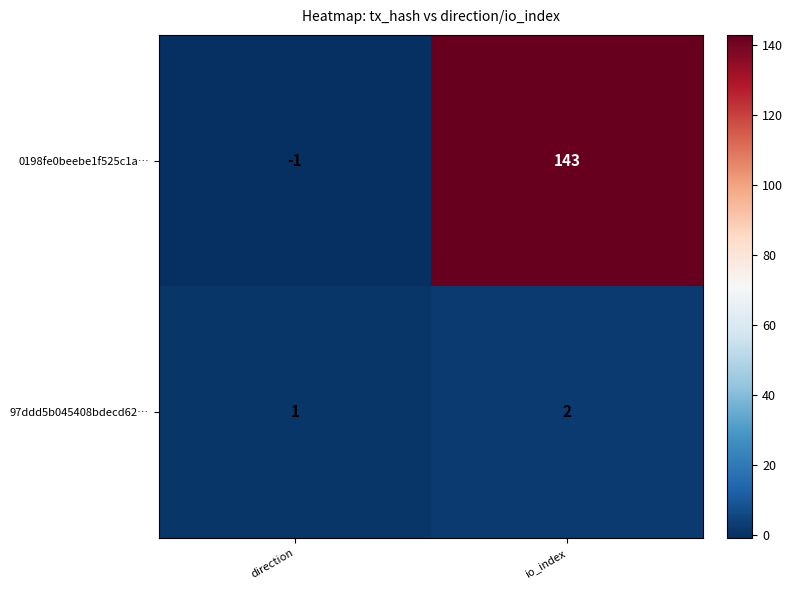

Reading left to right, extract all data points from this chart.

0198fe0beebe1f525c1a…: direction=-1	io_index=143
97ddd5b045408bdecd62…: direction=1	io_index=2